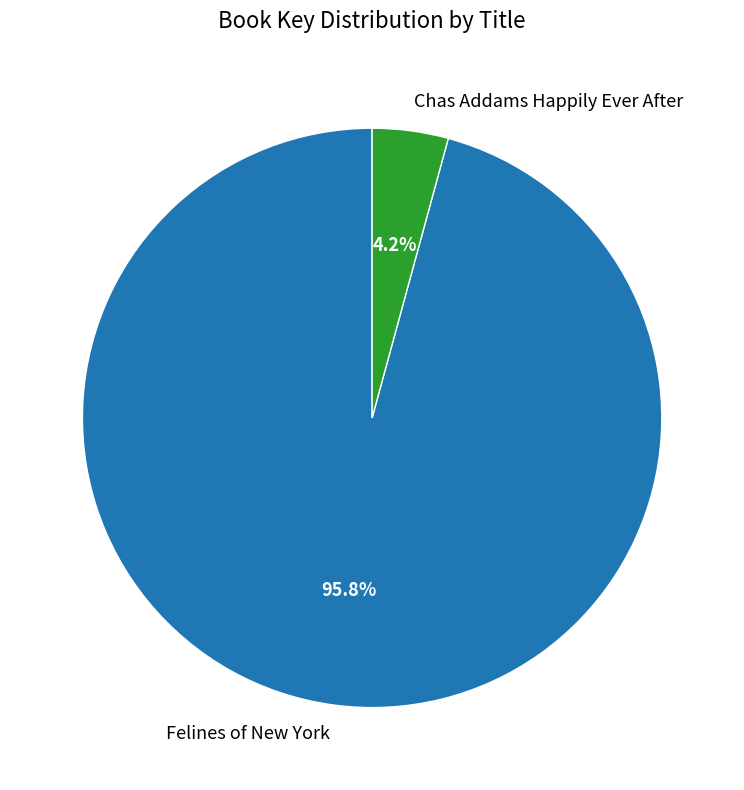

To the nearest percent, what percentage of the pie is Felines of New York?

96%